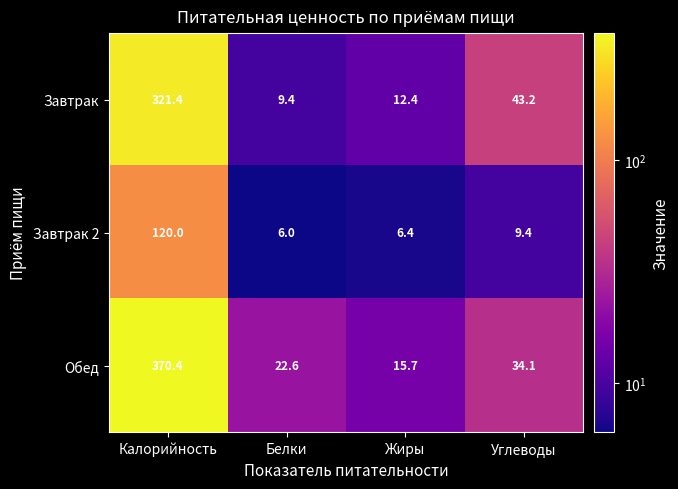

Which series has the widest spread of values?

Обед